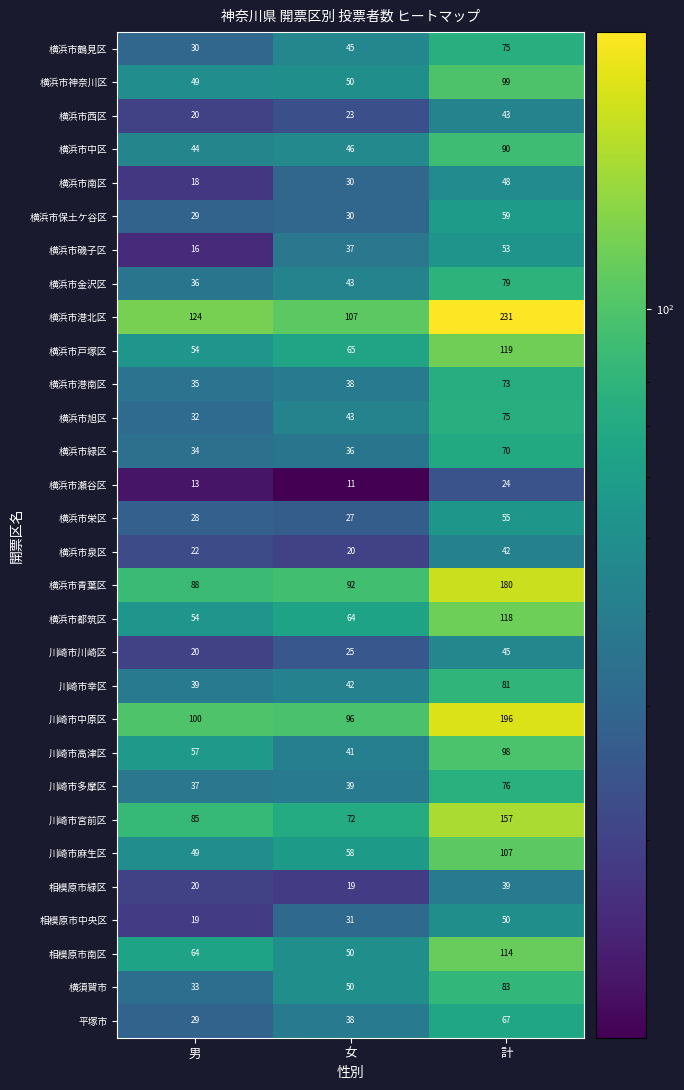

Count the number of data series in this chart.

30